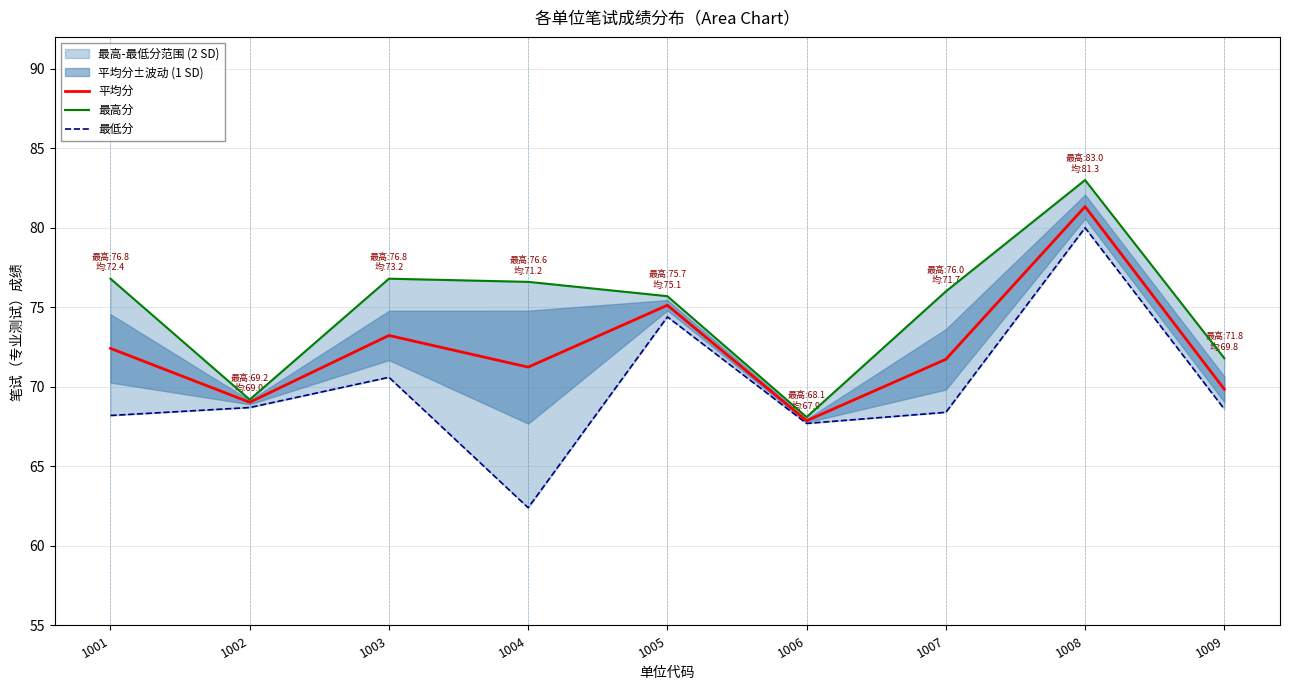

At which label does 平均分 reach its minimum?

1006